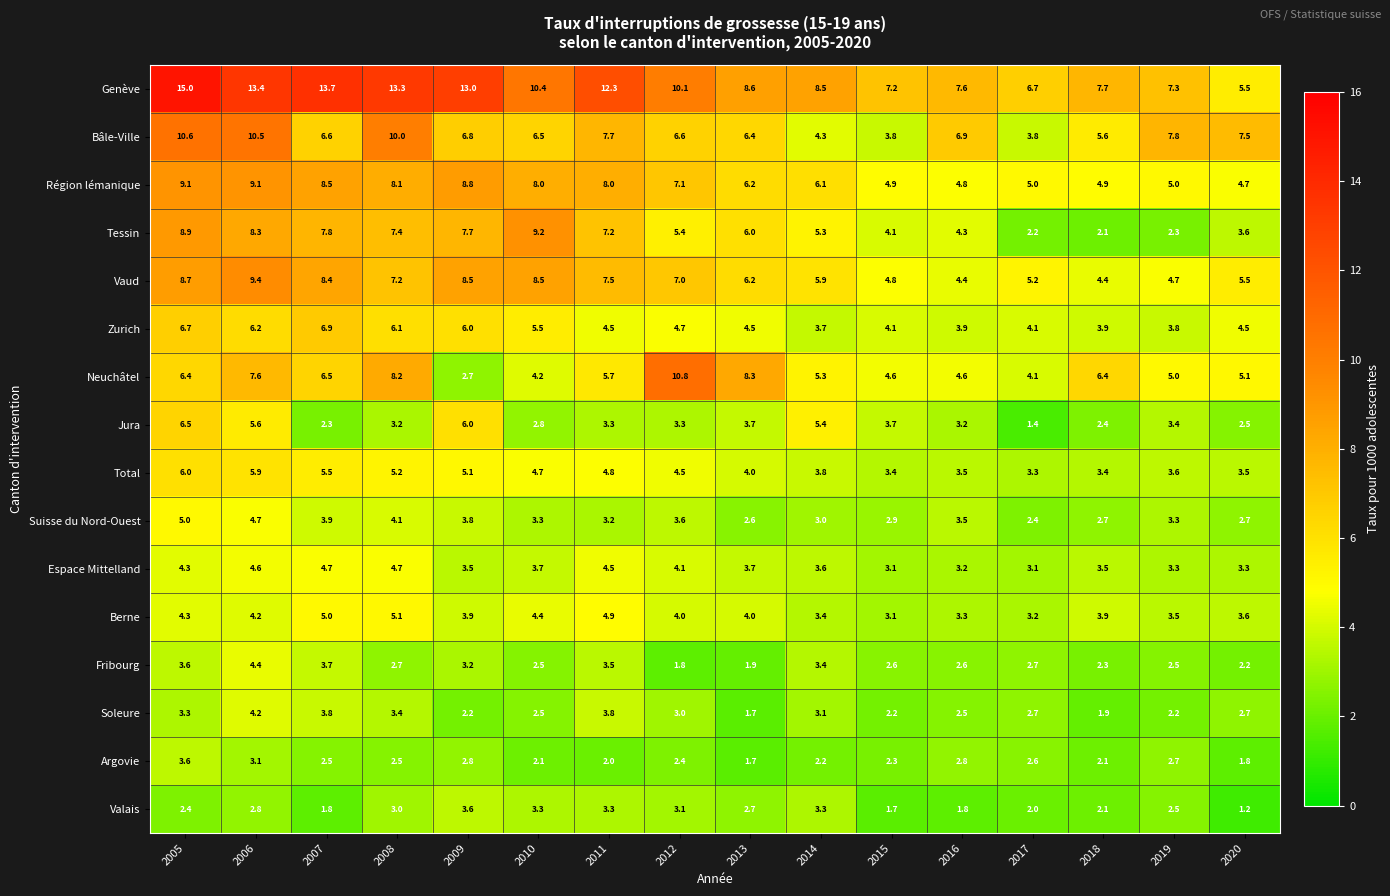

At 2007, list the series in order from smallest to largest.

Valais, Jura, Argovie, Fribourg, Soleure, Suisse du Nord-Ouest, Espace Mittelland, Berne, Total, Neuchâtel, Bâle-Ville, Zurich, Tessin, Vaud, Région lémanique, Genève